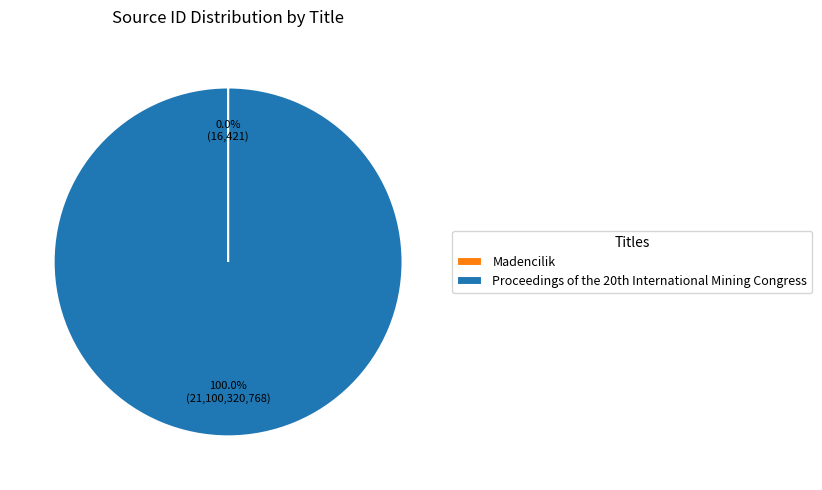

Which slice is the largest?

Proceedings of the 20th International Mining Congress